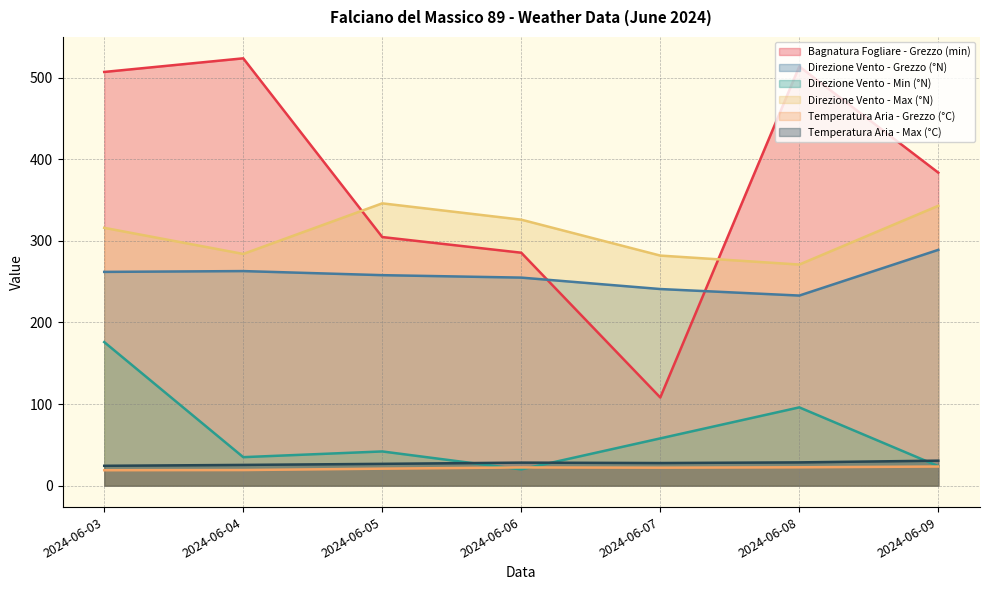

Between 2024-06-04 and 2024-06-08, which series saw the biggest shift?

Direzione Vento - Min (°N)